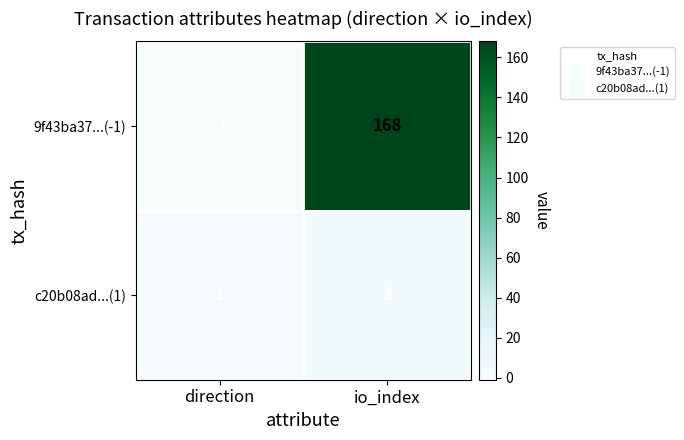

Count the number of data series in this chart.

2